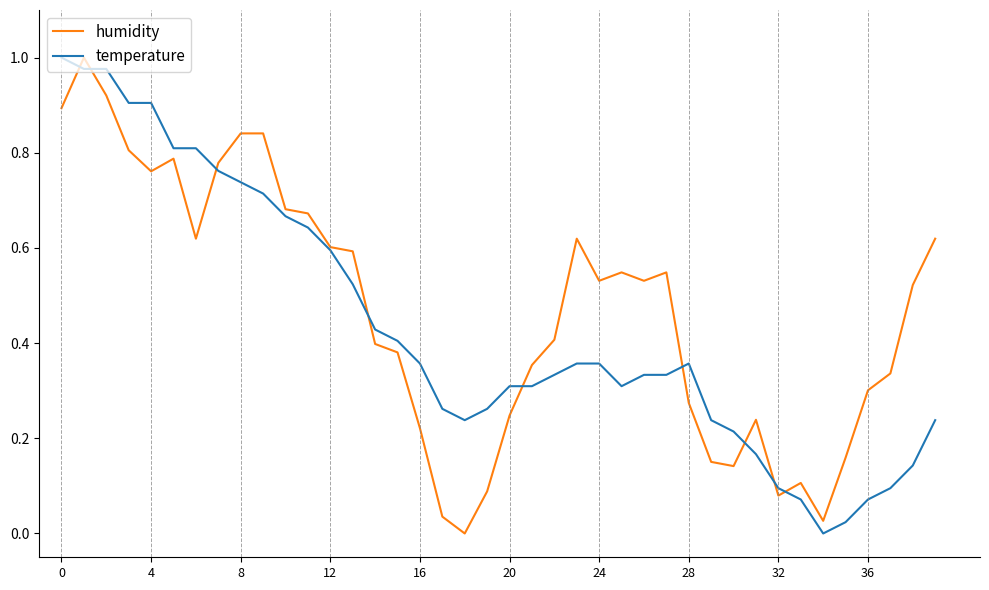

True or false: temperature has more than 0 points higher than both neighbors.

True